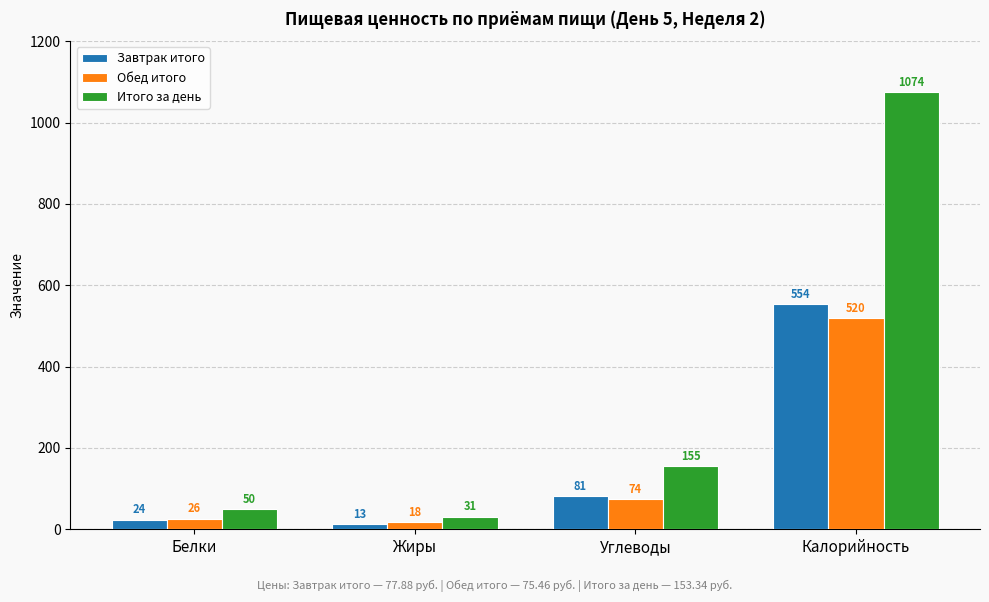

Reading left to right, list all the values displayed in this chart.

Завтрак итого: 24	13	81	554
Обед итого: 26	18	74	520
Итого за день: 50	31	155	1074